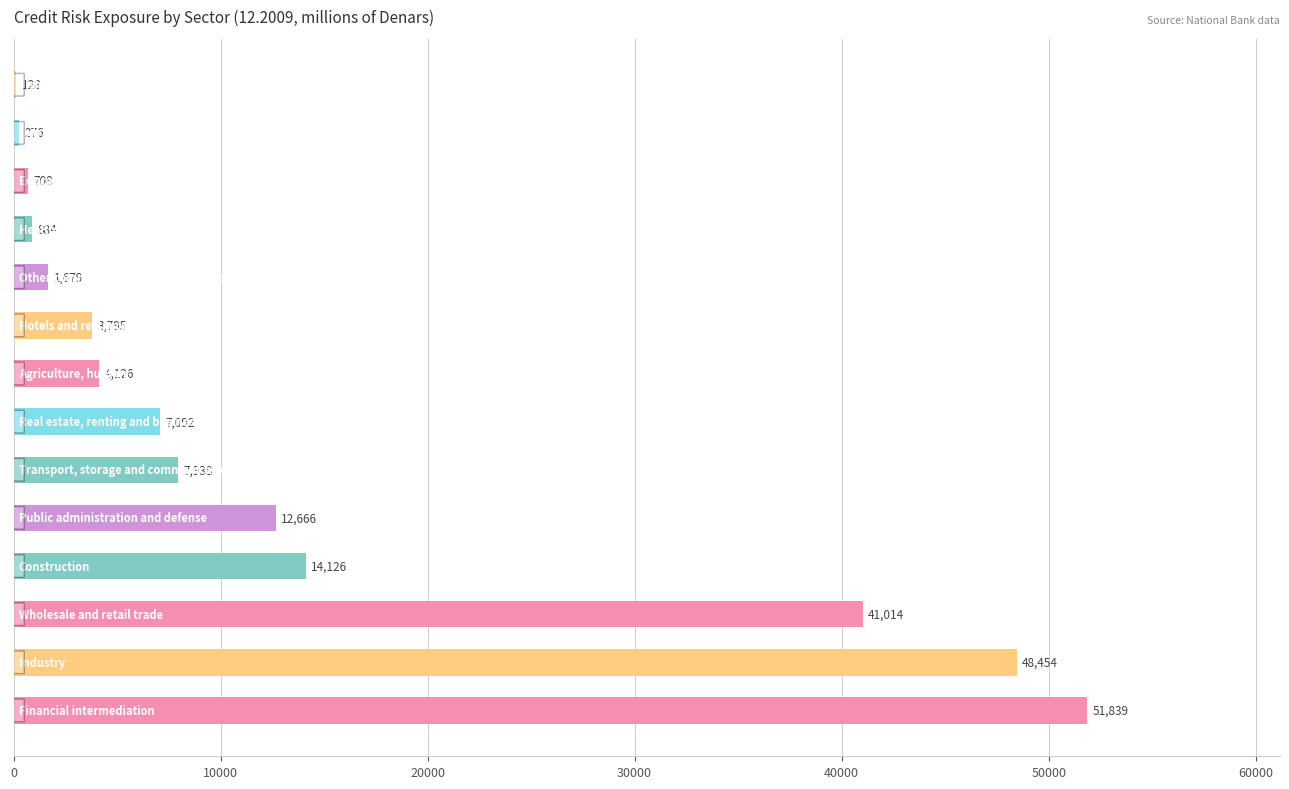

What is the average value?

13909.0